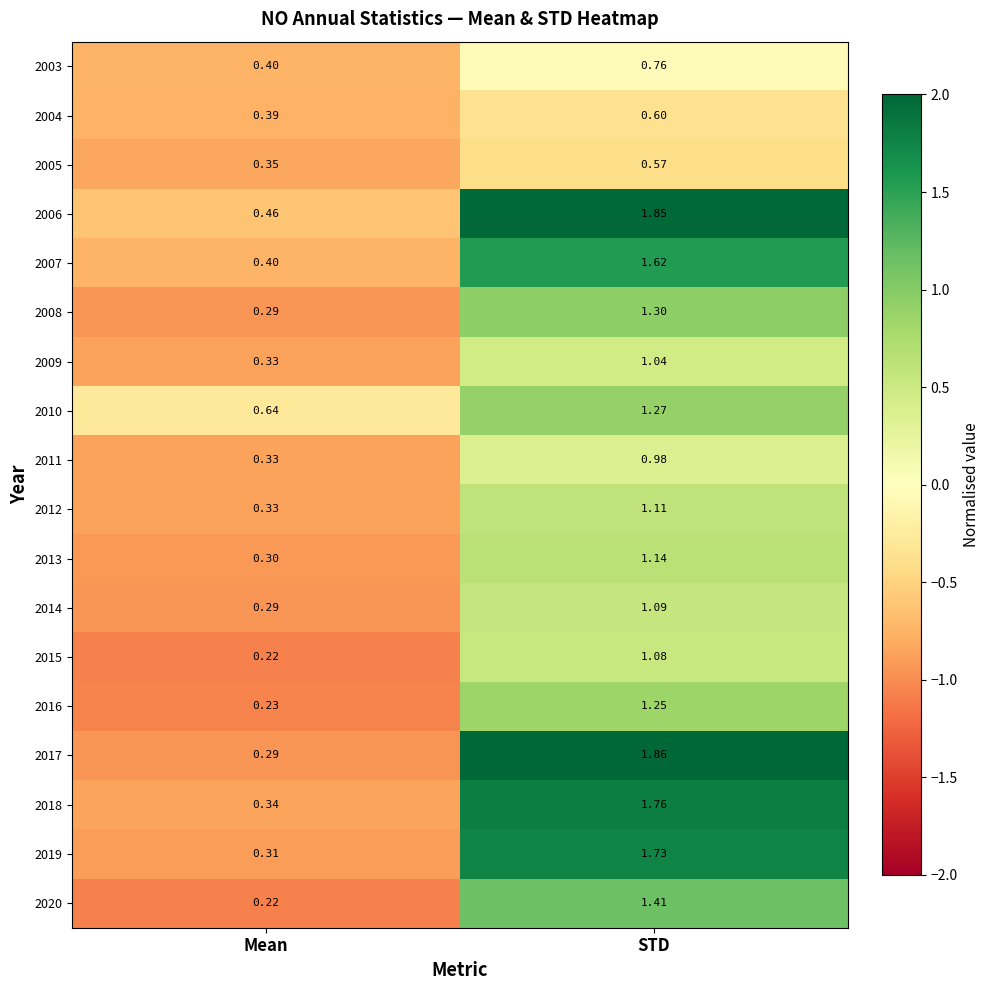

List the labels in order of 2008 value, largest first.

STD, Mean